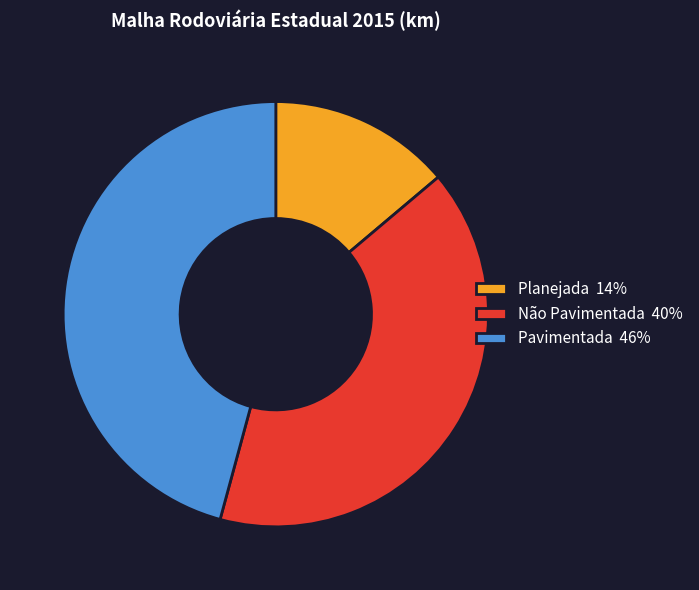

How many segments does this pie chart have?

3